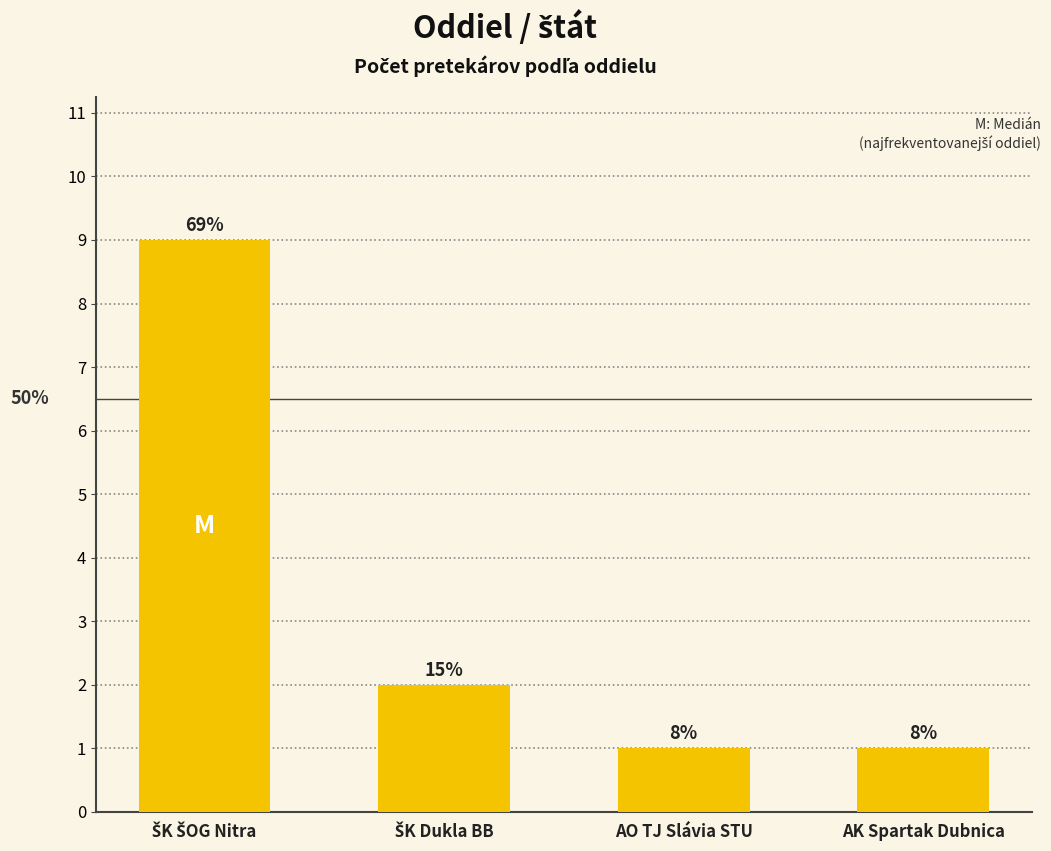

How many bars are there in total?

4